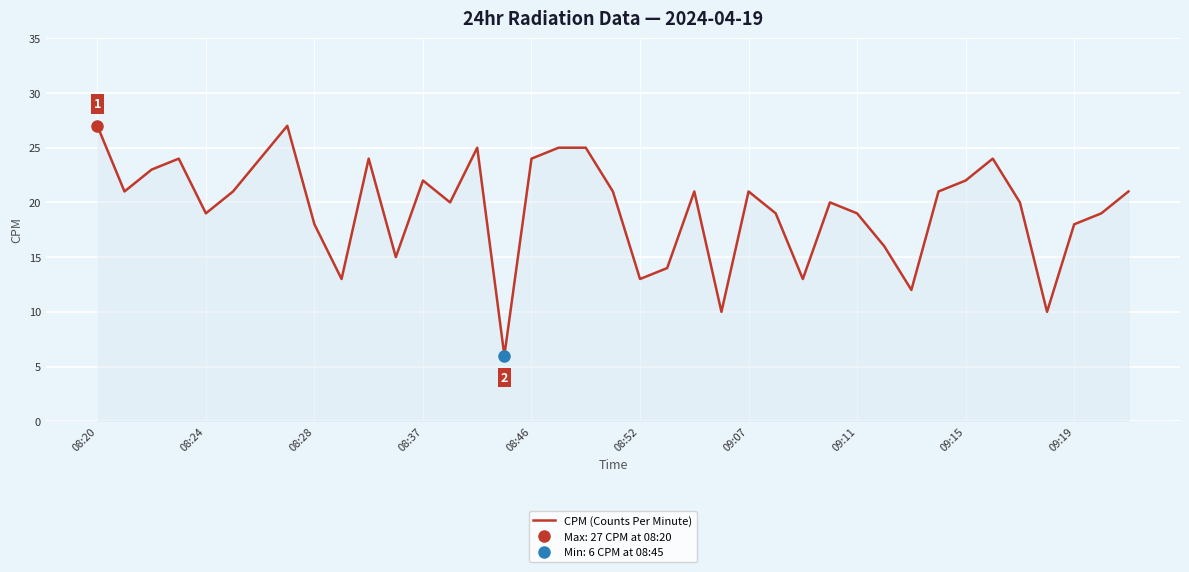

What is the lowest value of the CPM (Counts Per Minute) series?

6